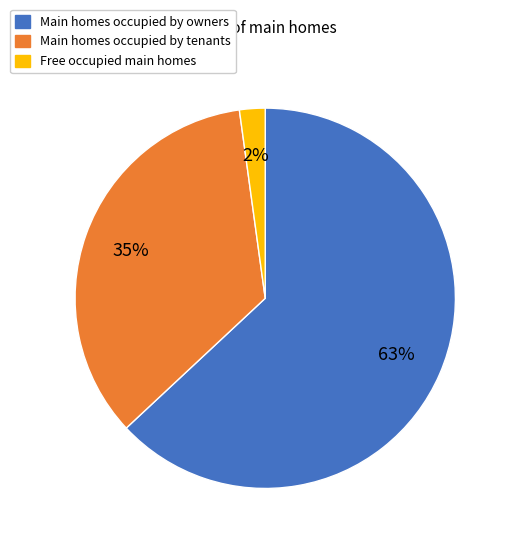

Does any single category account for the majority?

Yes